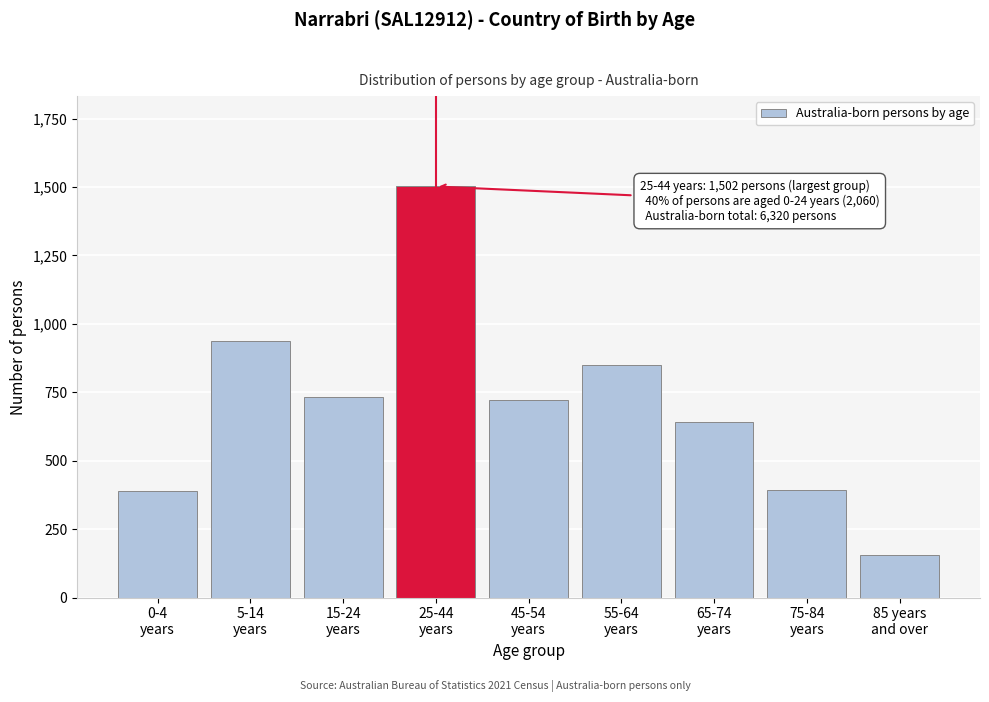

What is the average value?

702